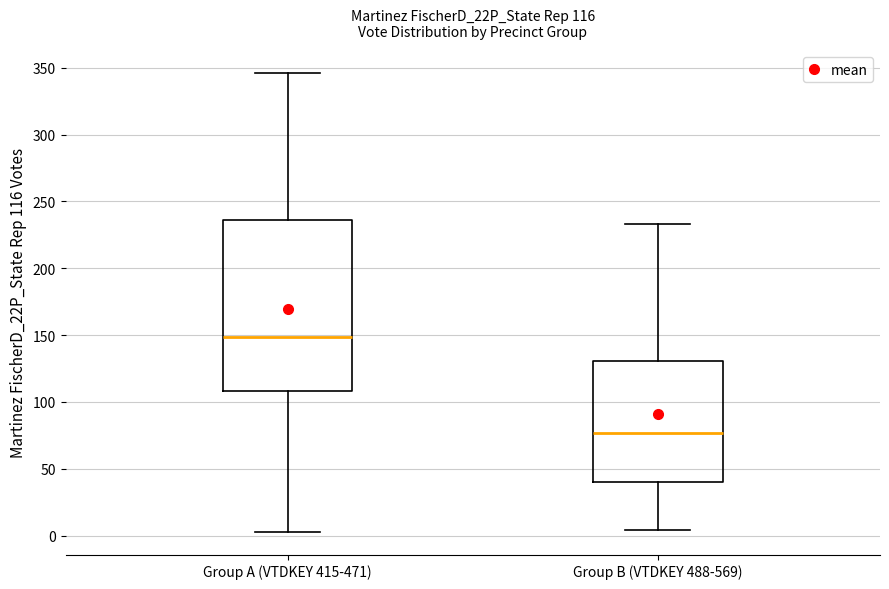

Comparing the boxes themselves (not the whiskers), which one is the tallest?

Group A (VTDKEY 415-471)